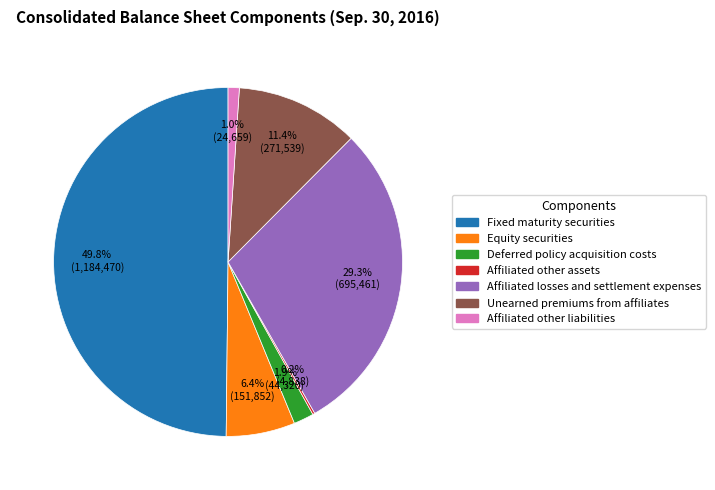

What percentage is the Affiliated other liabilities slice, to the nearest percent?

1%